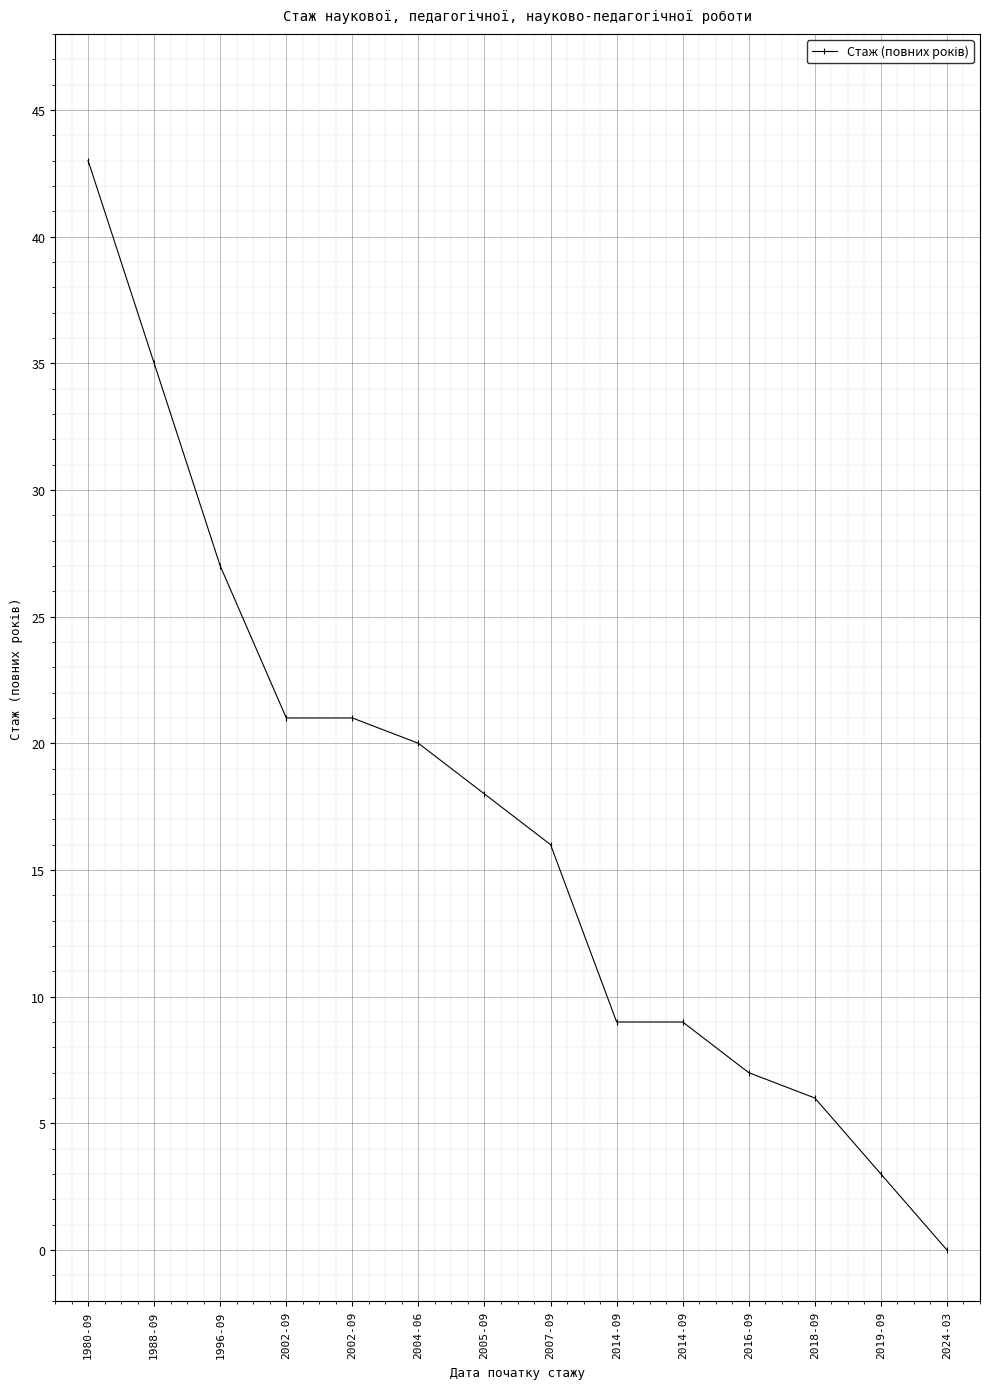

Does the chart have visible grid lines?

Yes